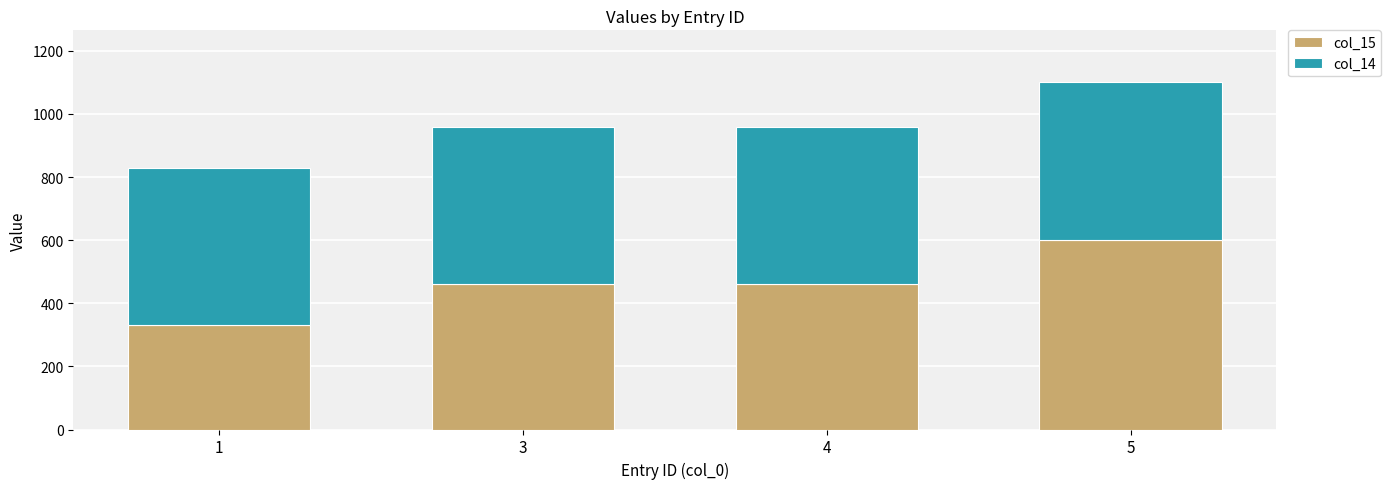

What is the maximum value for col_15?

600